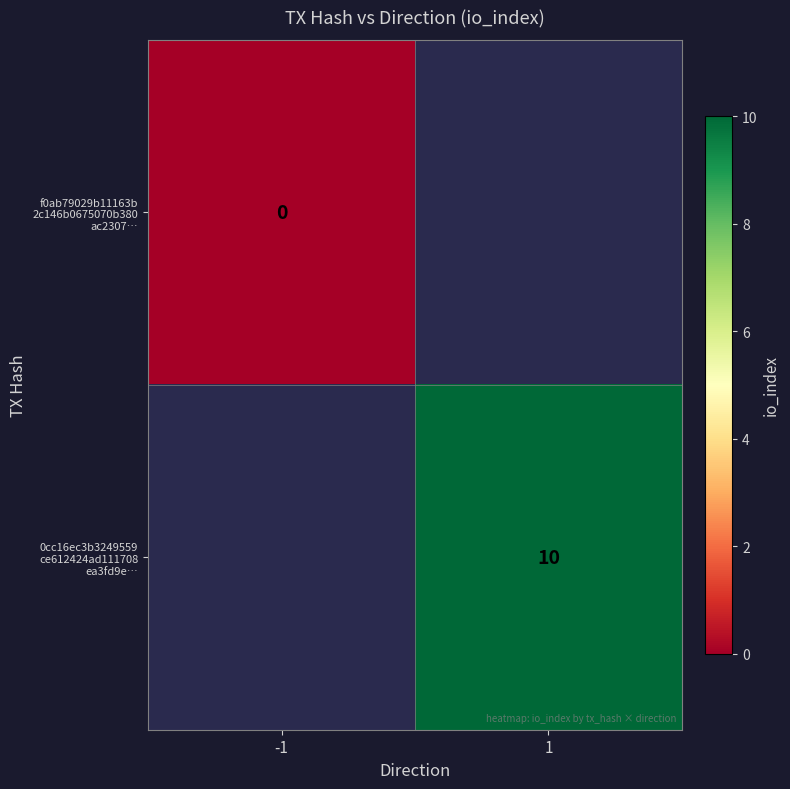

Which category has the lowest value across all series?

-1